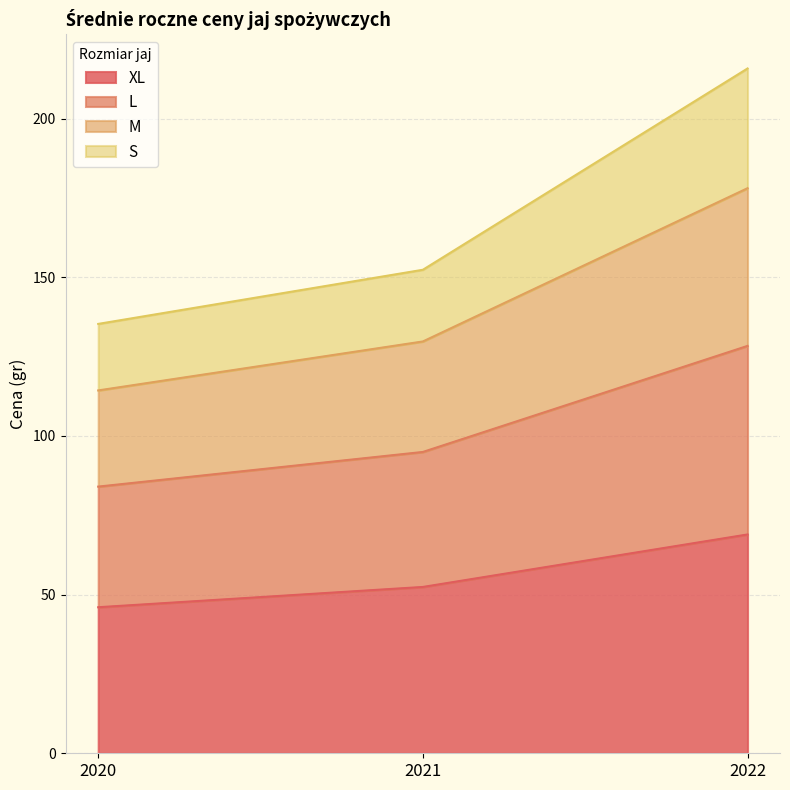

What is the total value across all series at 2022?

215.8